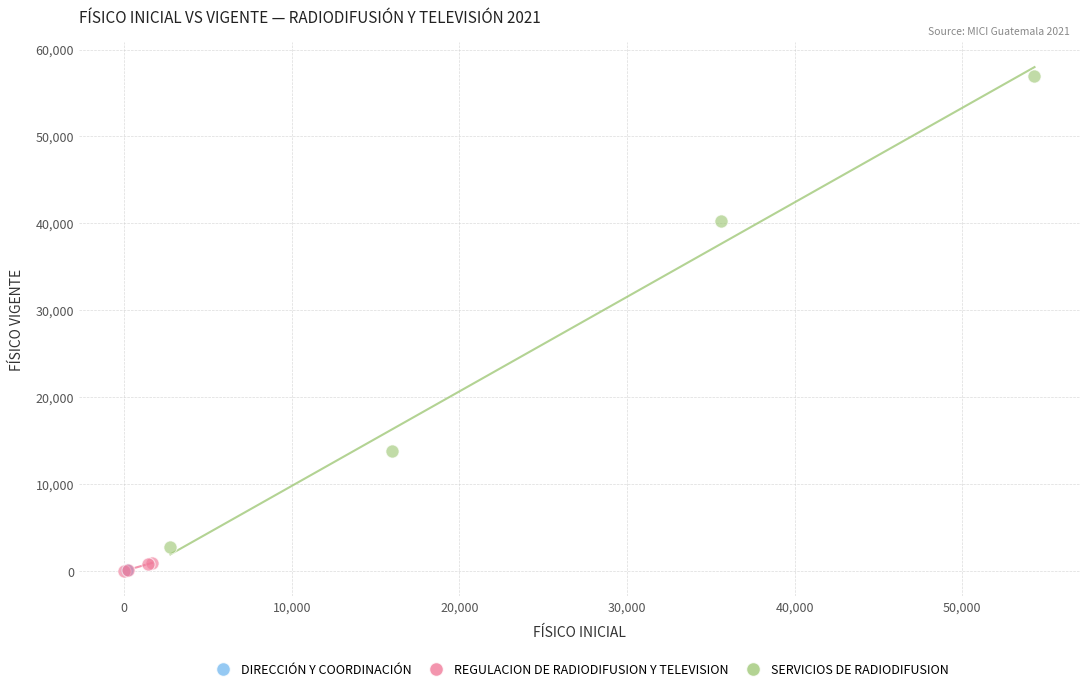

Which series contains the highest Y value?

SERVICIOS DE RADIODIFUSION